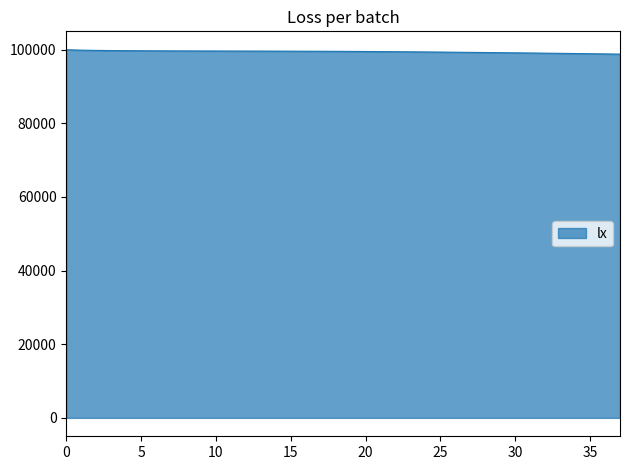

What is the minimum value shown in the chart?

98810.5